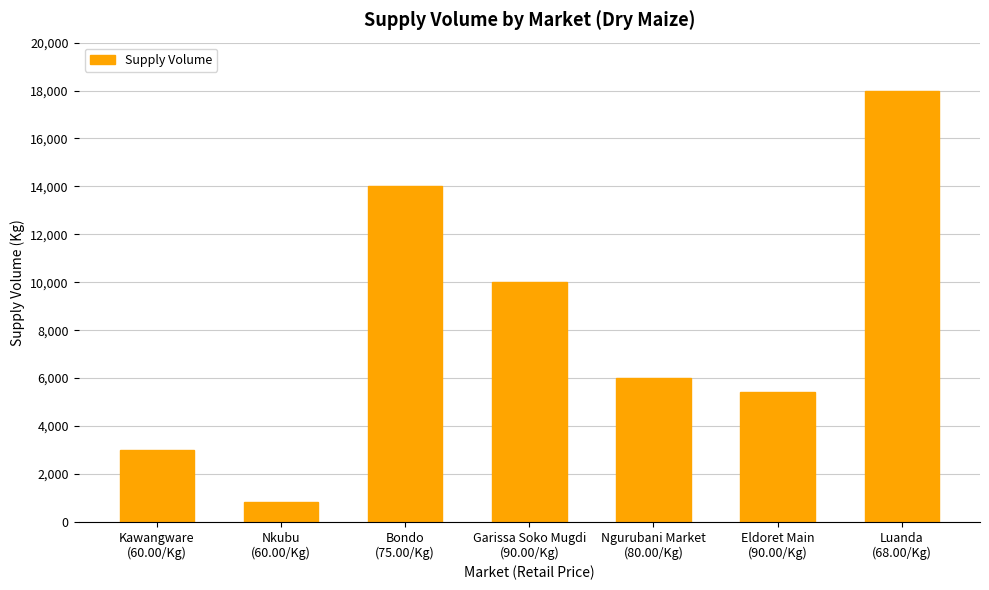

Reading right to left, list all the values displayed in this chart.

18000	5400	6000	10000	14000	810	3000